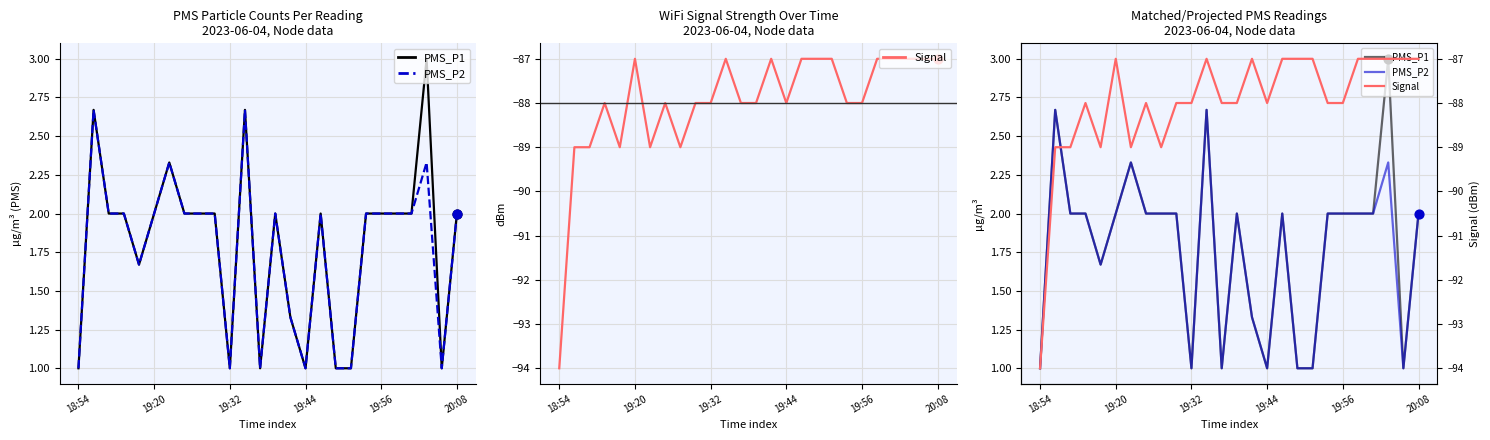

Which series contains the lowest Y value?

Signal